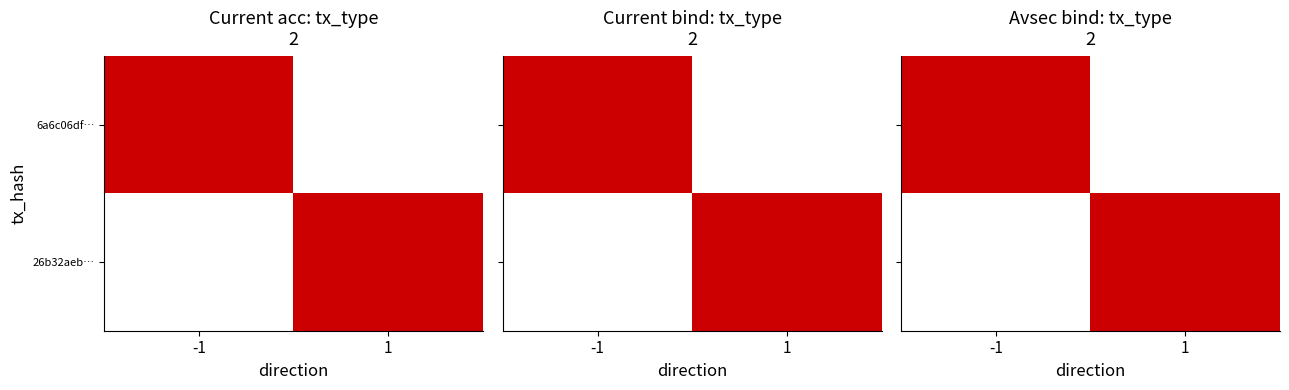

True or false: 26b32aeb… has a value of 601391949 at -1.

False